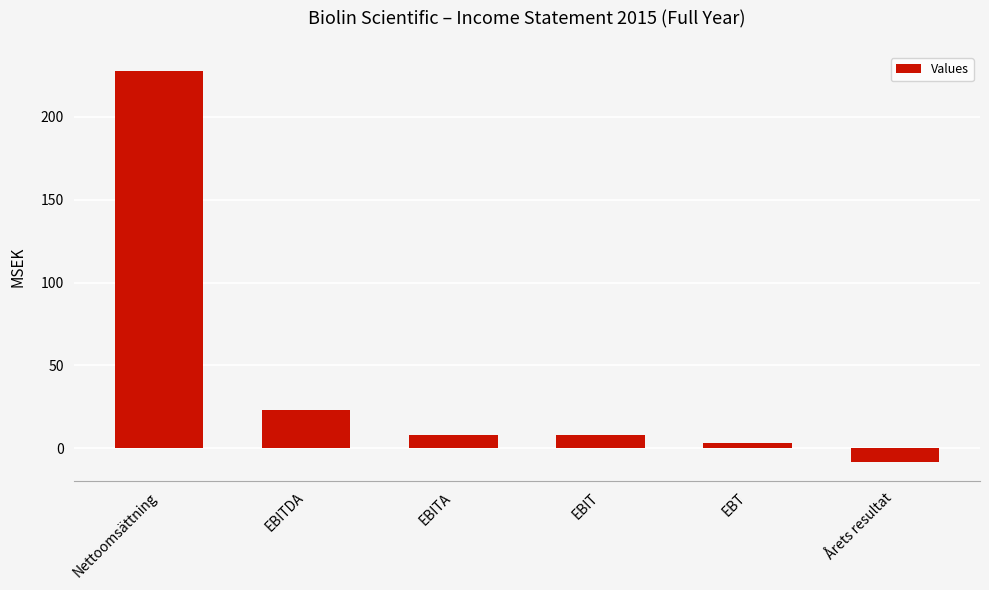

True or false: the data shows 34.9 at EBITDA.

False